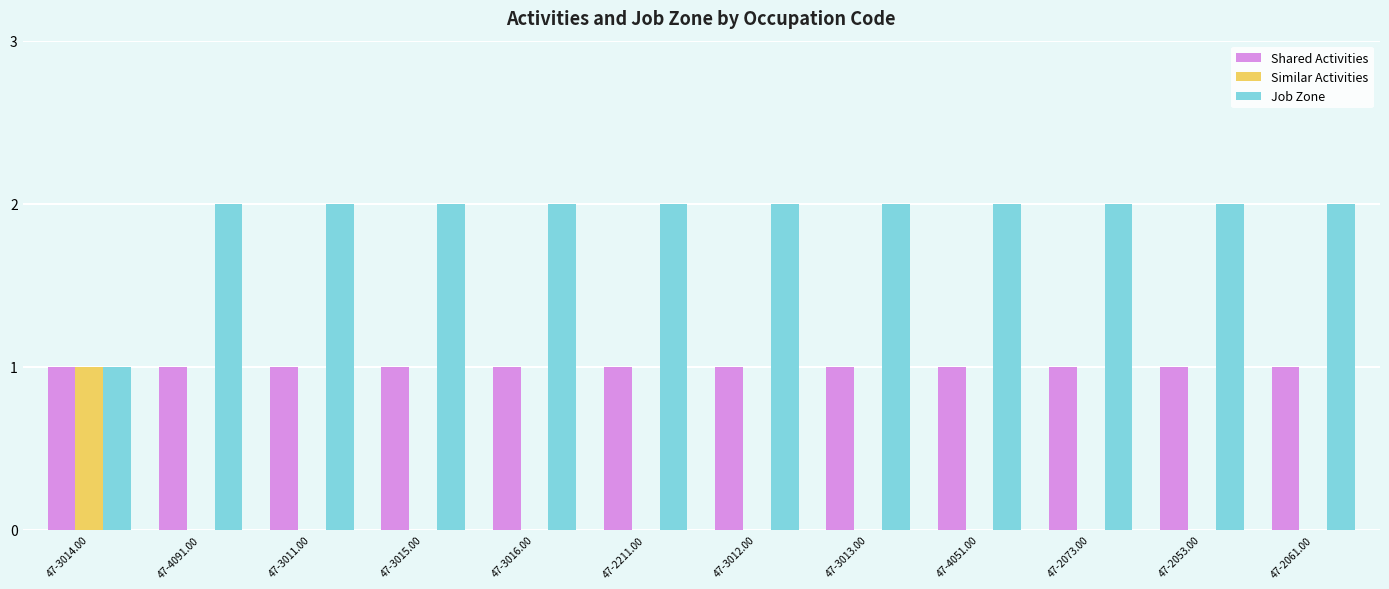

What is the sum of all Shared Activities values?

12